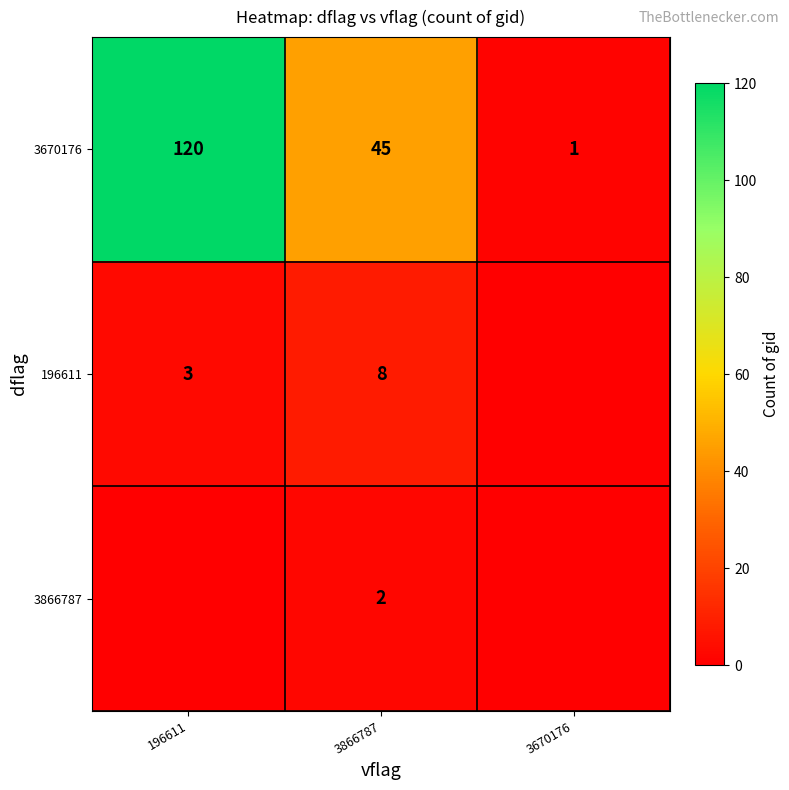

Which category has the lowest value in the 3670176 series?

3670176